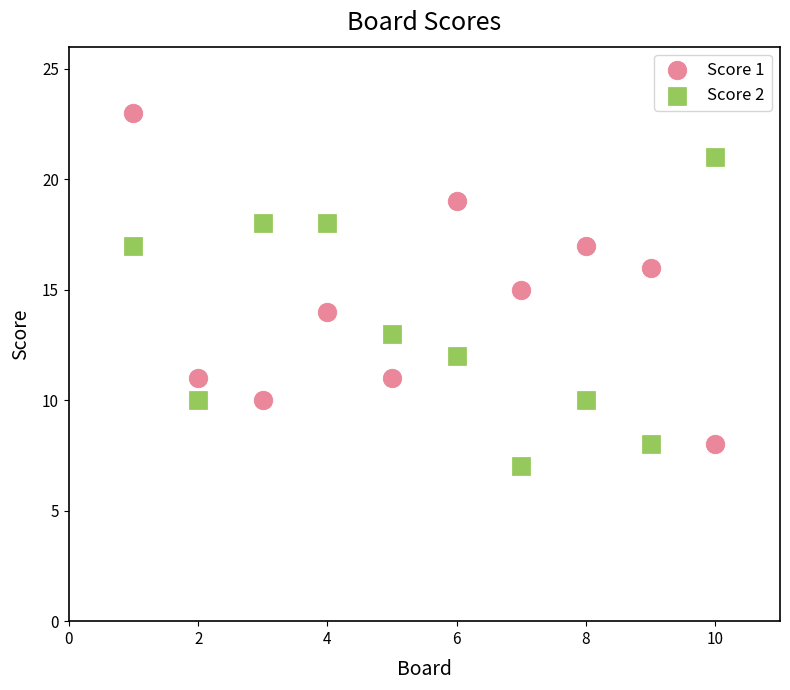

What are all the series names shown in the legend?

Score 1, Score 2